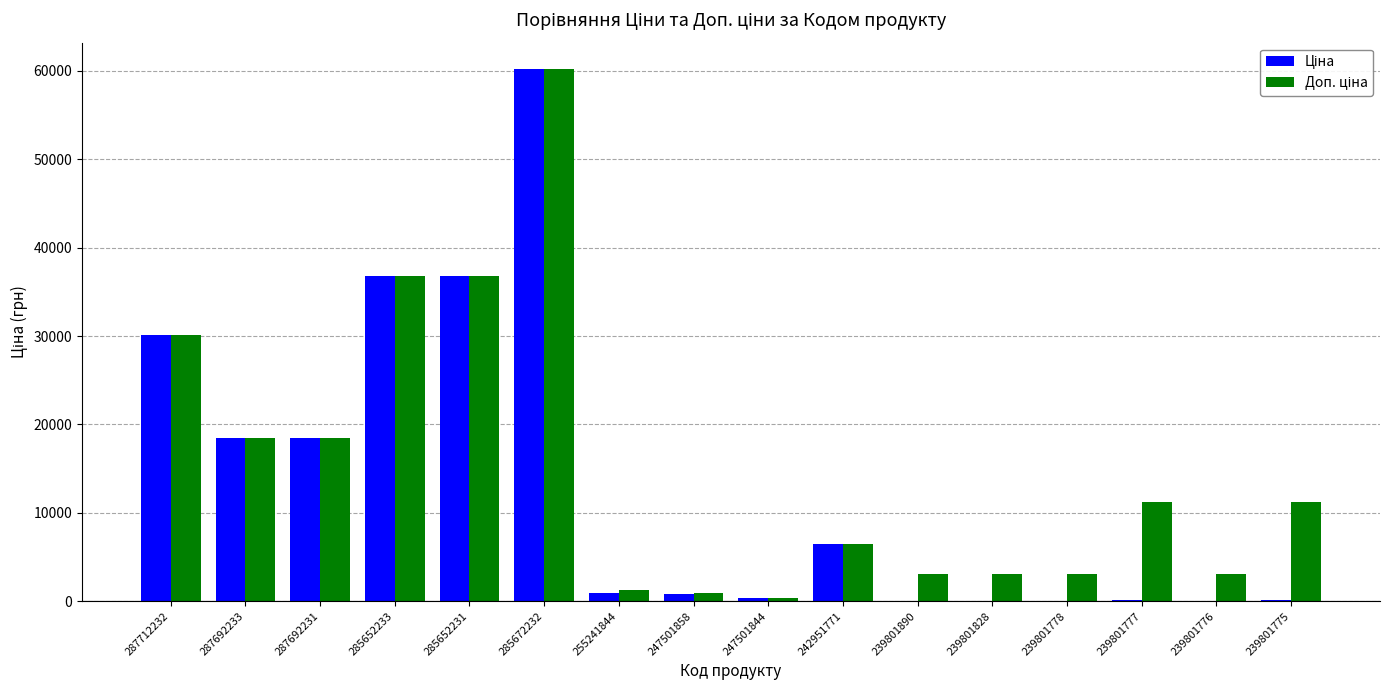

At which category is the sum across all series the highest?

285672232